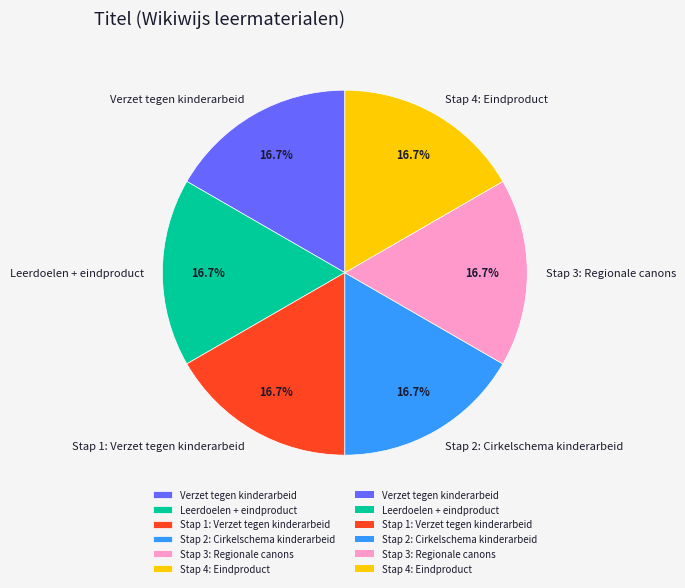

How many segments does this pie chart have?

6